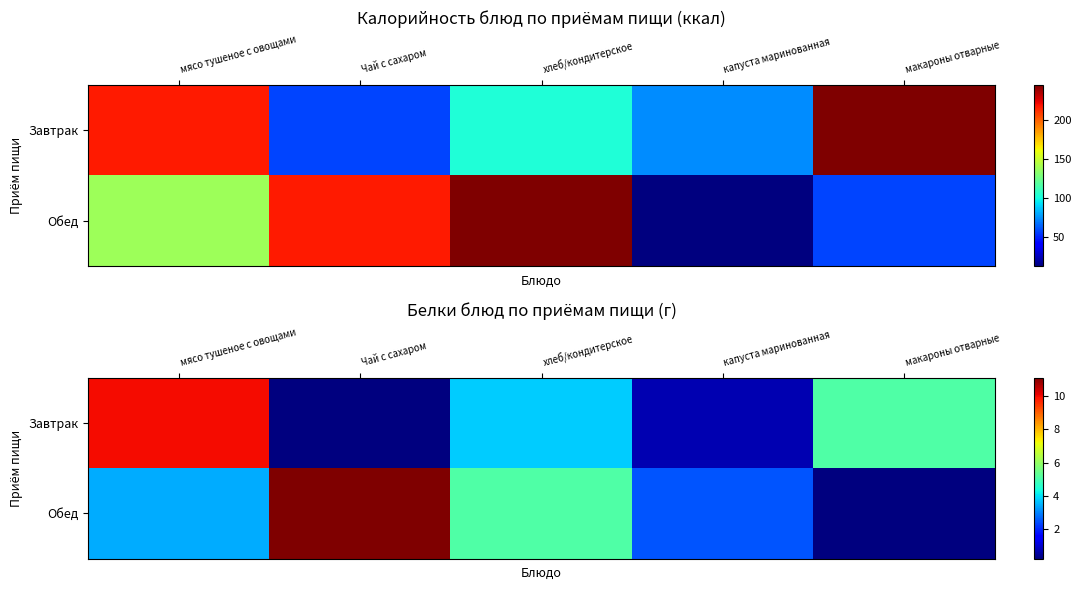

At макароны отварные, list the series in order from largest to smallest.

Завтрак, Обед